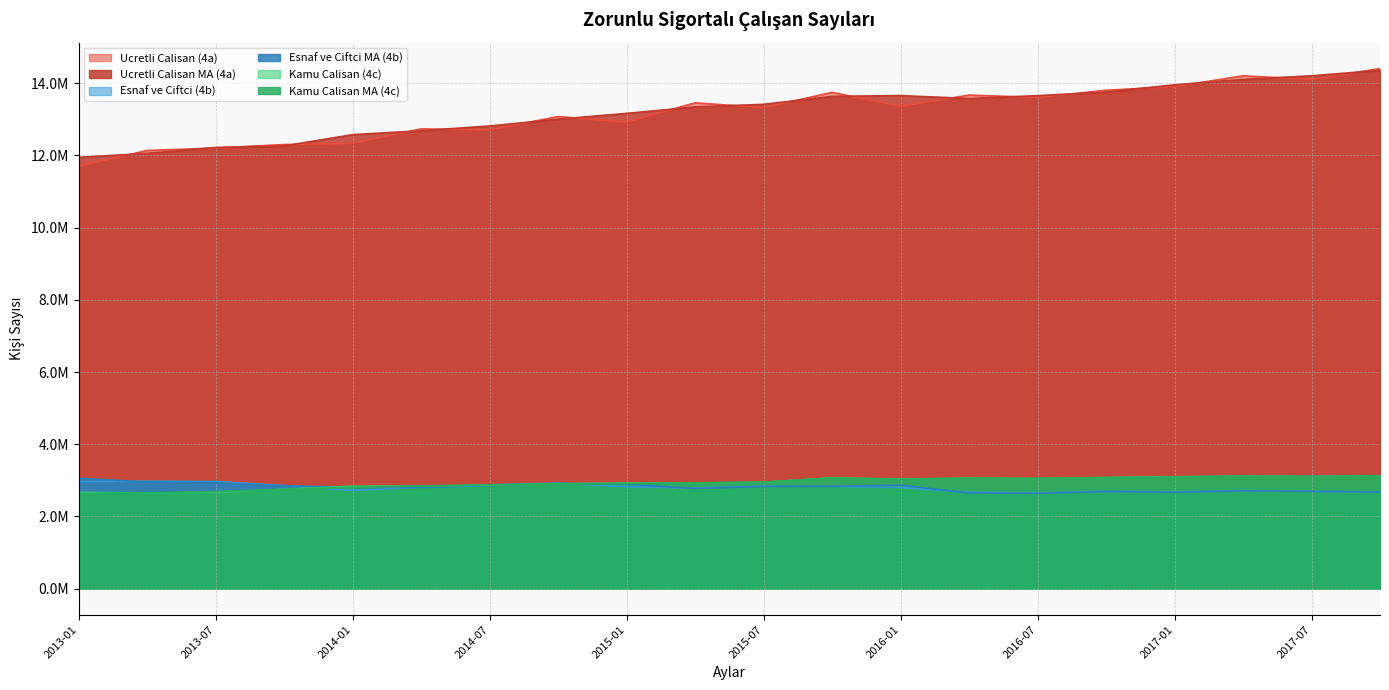

Read the Kamu Calisan (4c) value at 2014-01, to the nearest 50.

2838850